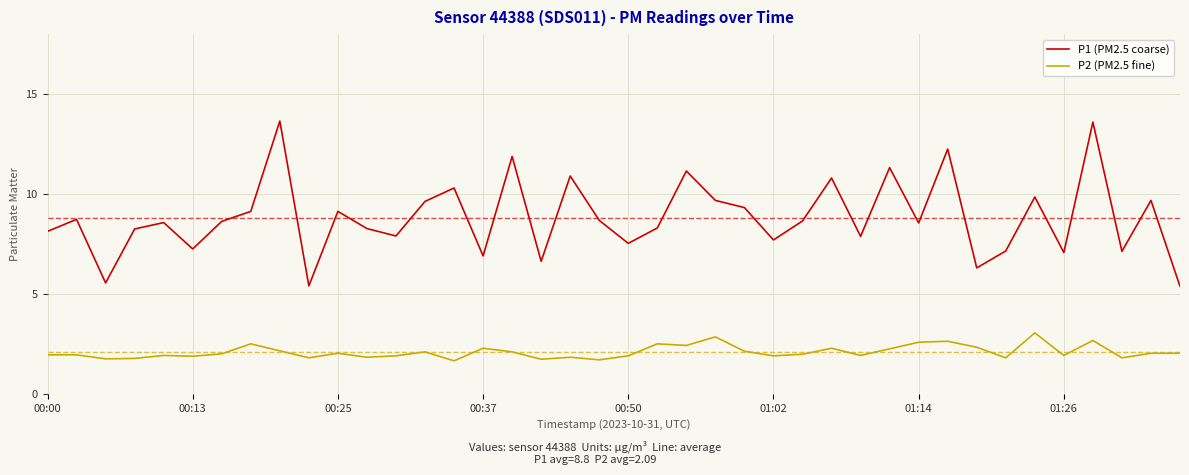

List the series in order of their peak value, lowest first.

P2 (PM2.5 fine), P1 (PM2.5 coarse)